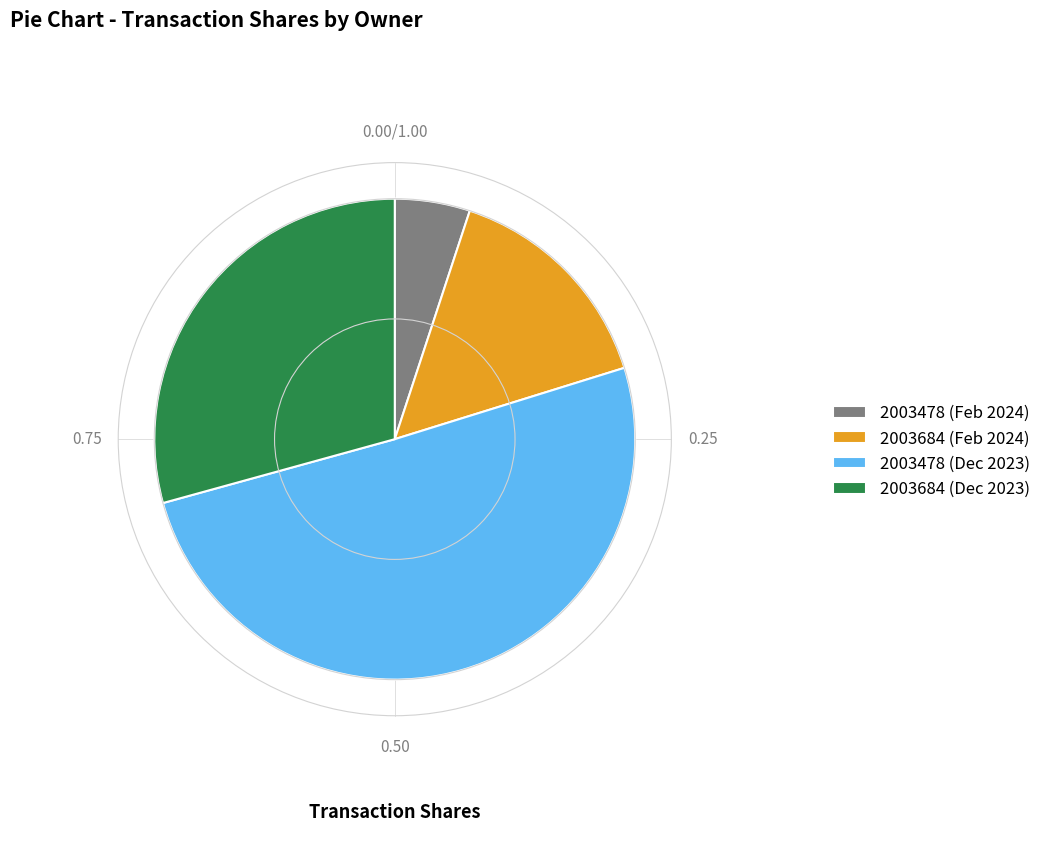

Which has a higher value, 2003684 (Feb 2024) or 2003684 (Dec 2023)?

2003684 (Dec 2023)